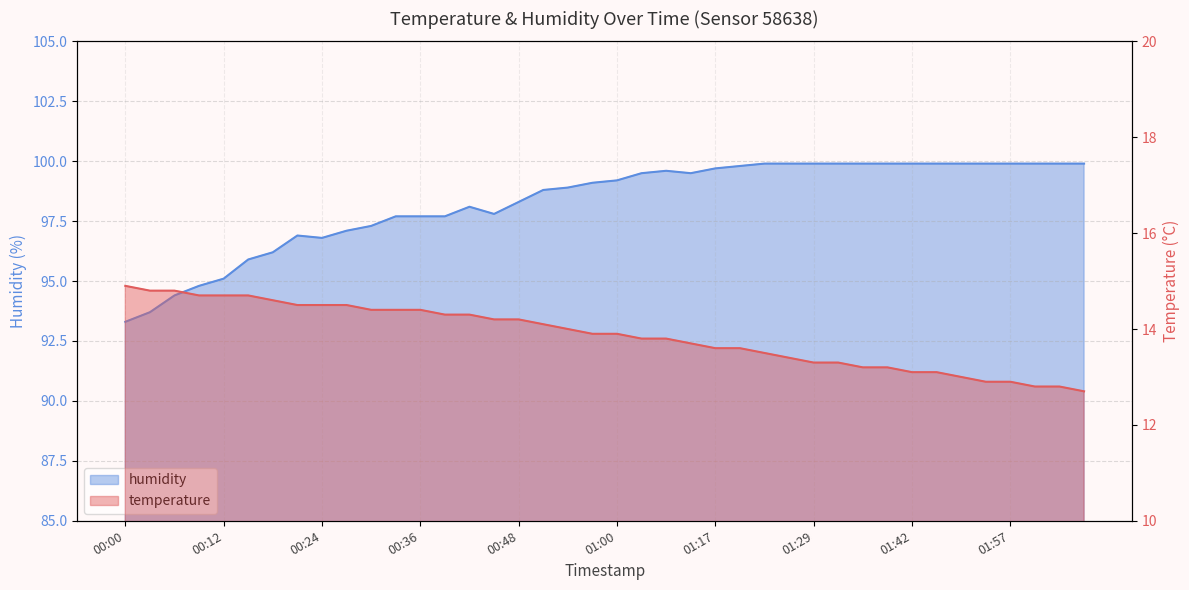

What is the approximate value of humidity at 01:03?

99.5